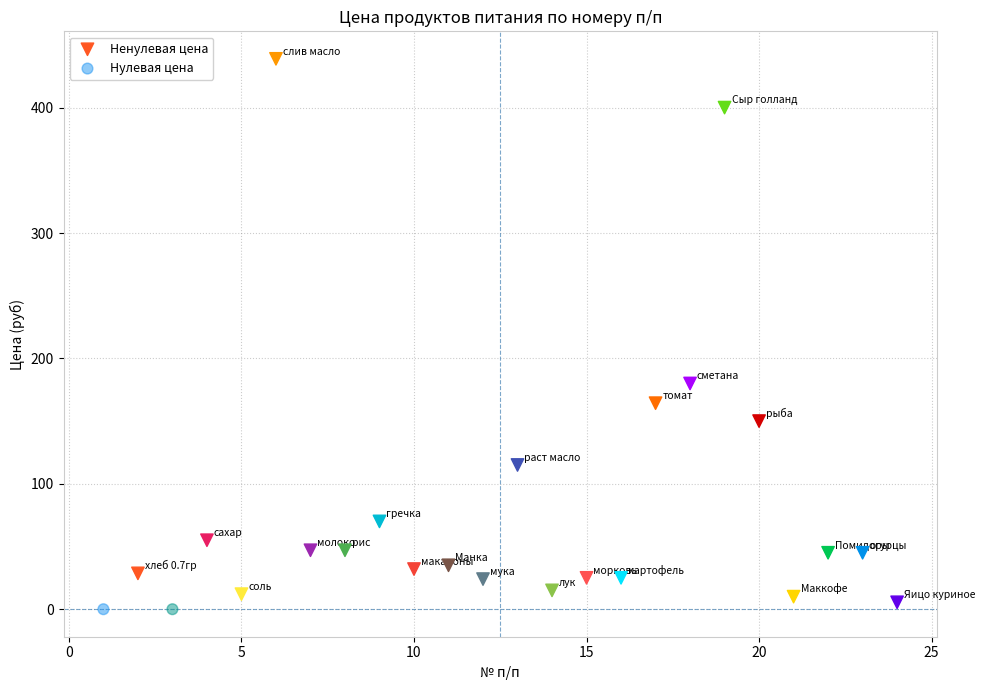

What are all the series names shown in the legend?

Ненулевая цена, Нулевая цена